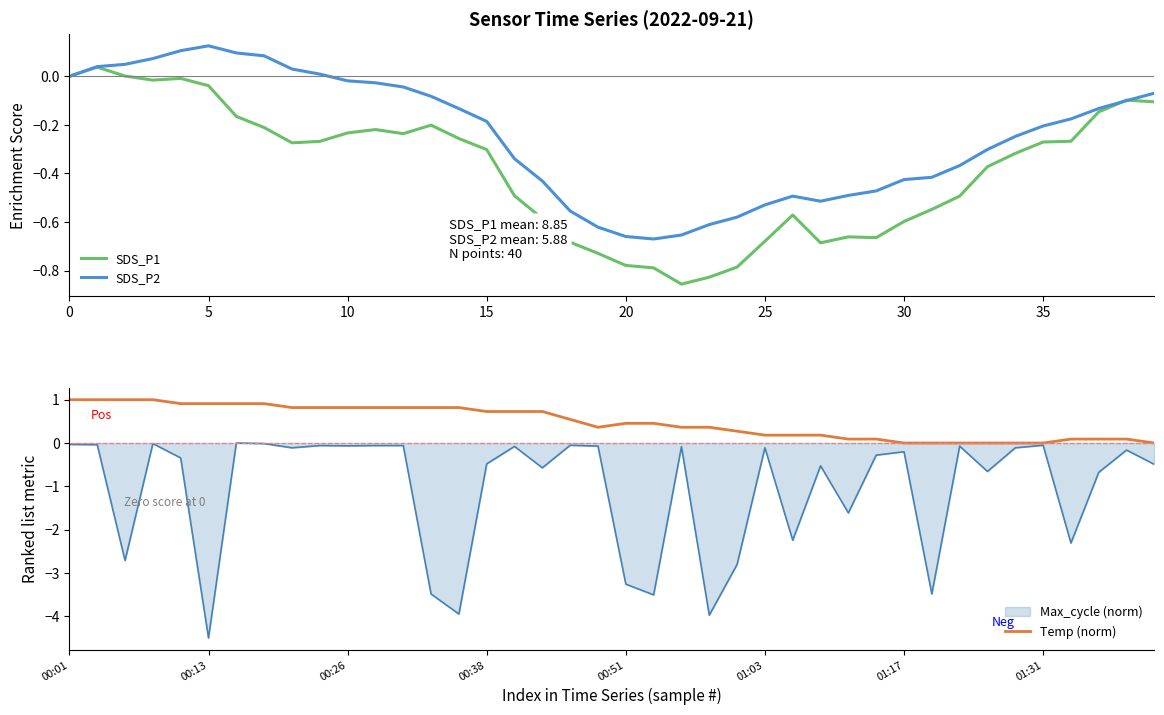

How many times do SDS_P2 and SDS_P1 cross each other?

2